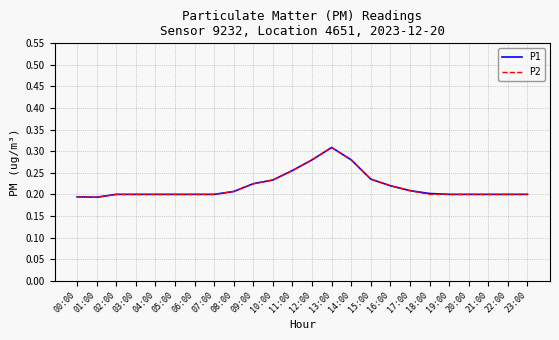

Does the chart have visible grid lines?

Yes